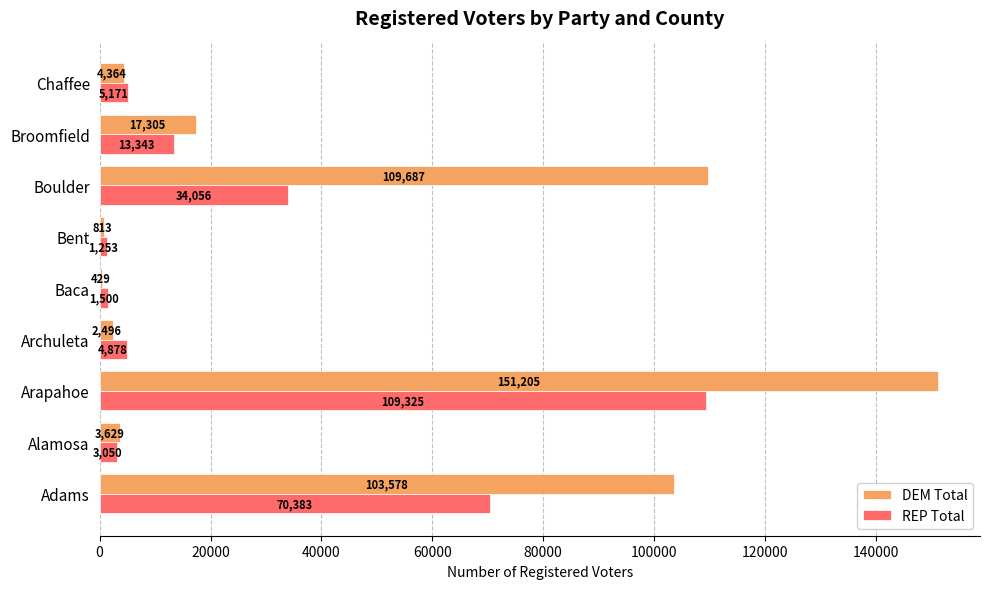

Between Adams and Baca, which series saw the biggest shift?

DEM Total